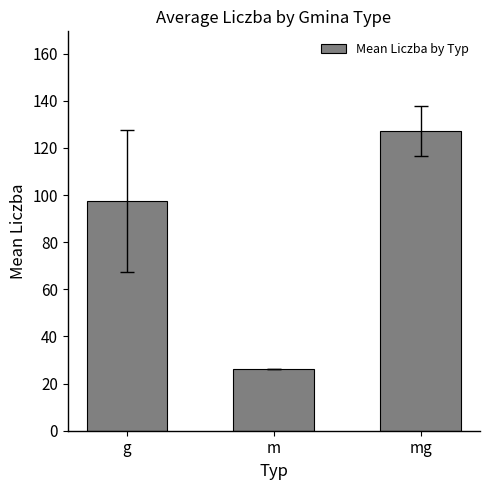

At which category does the chart reach its peak across all series?

mg